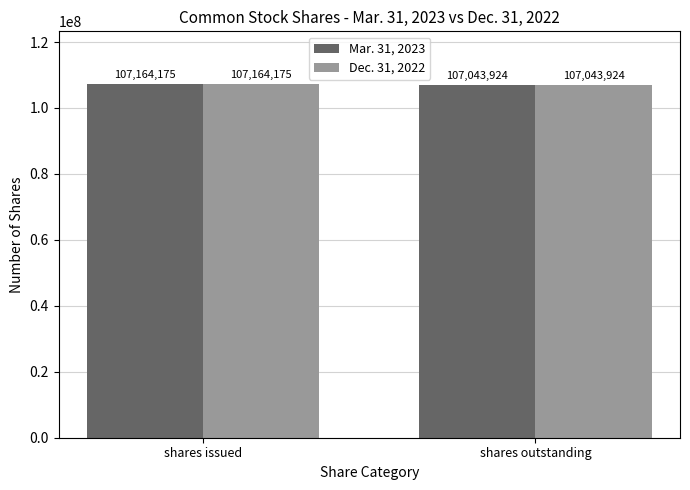

List the labels in order of Dec. 31, 2022 value, largest first.

shares issued, shares outstanding